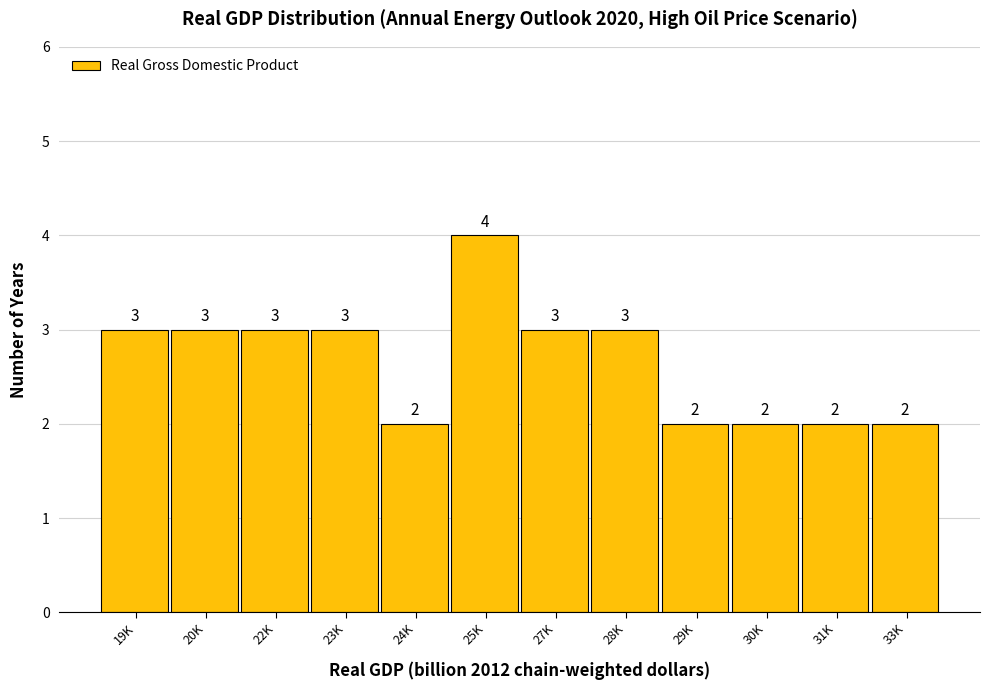

Reading left to right, what are all the values shown in this chart?

3	3	3	3	2	4	3	3	2	2	2	2